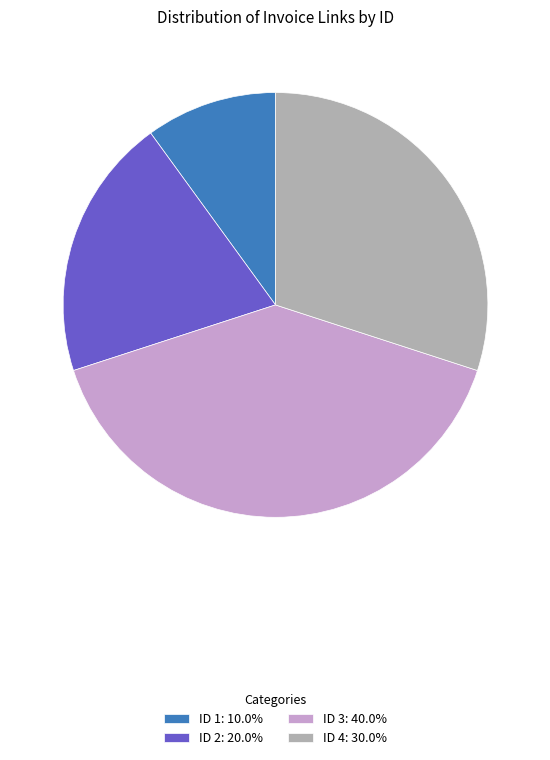

Which category has the biggest portion of the pie?

ID 3